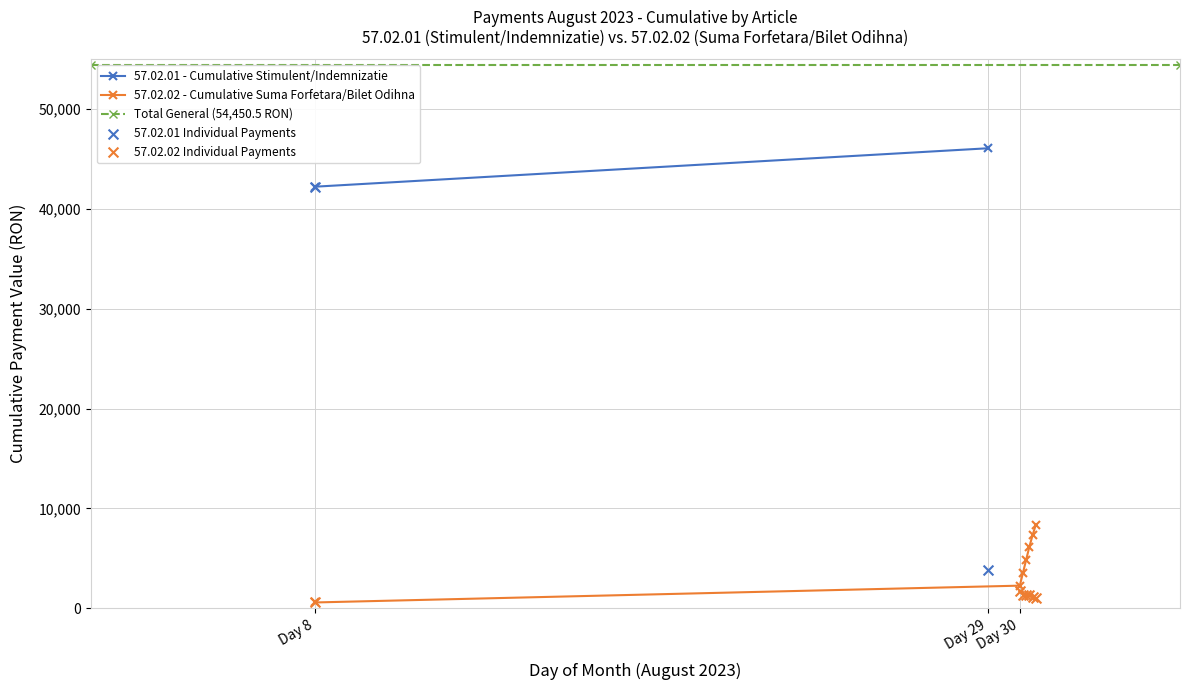

What is the highest value of the 57.02.02 - Cumulative Suma Forfetara/Bilet Odihna series?

8368.5